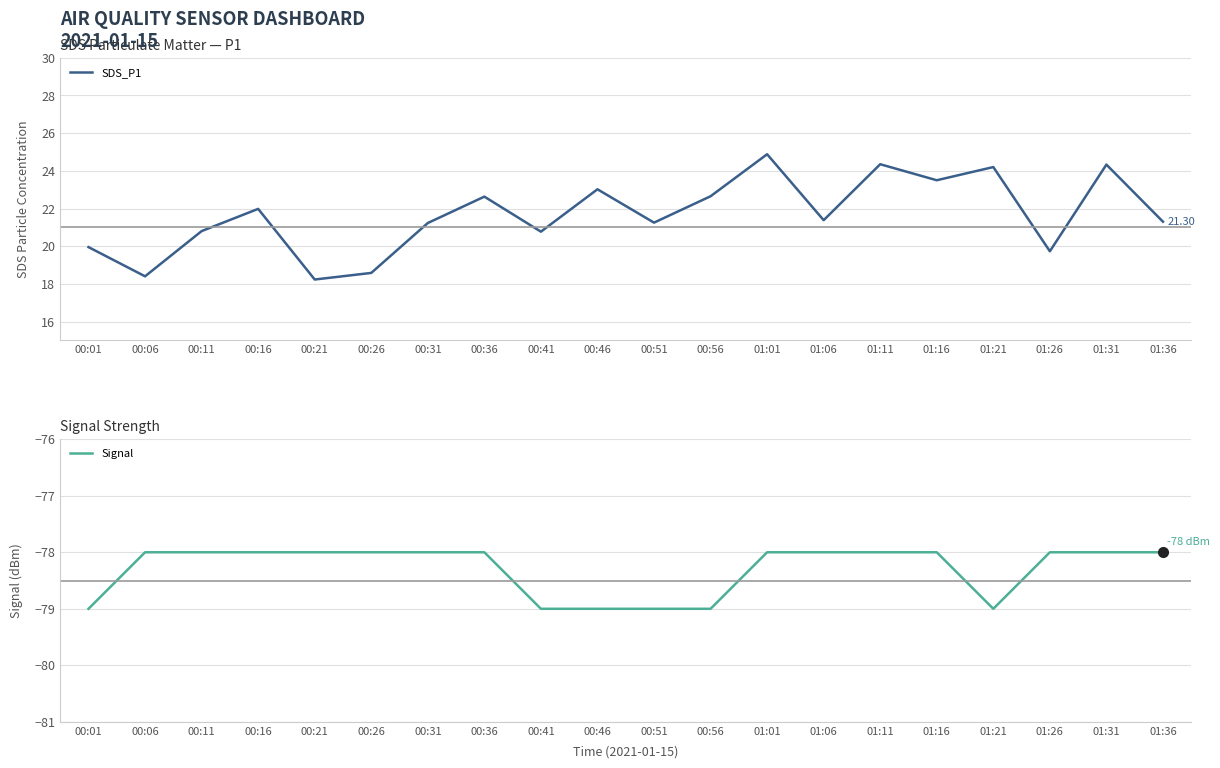

How many lines are shown in the chart?

2